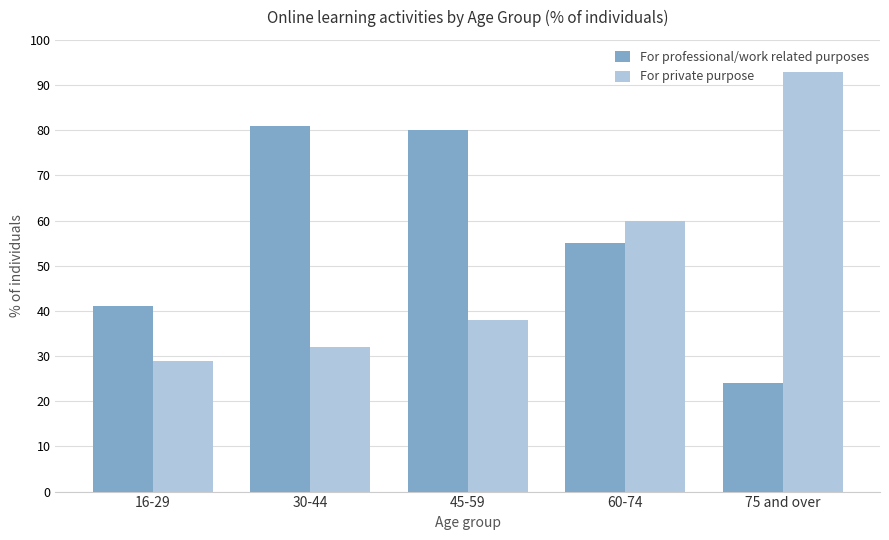

At which label does For professional/work related purposes first exceed 55?

30-44